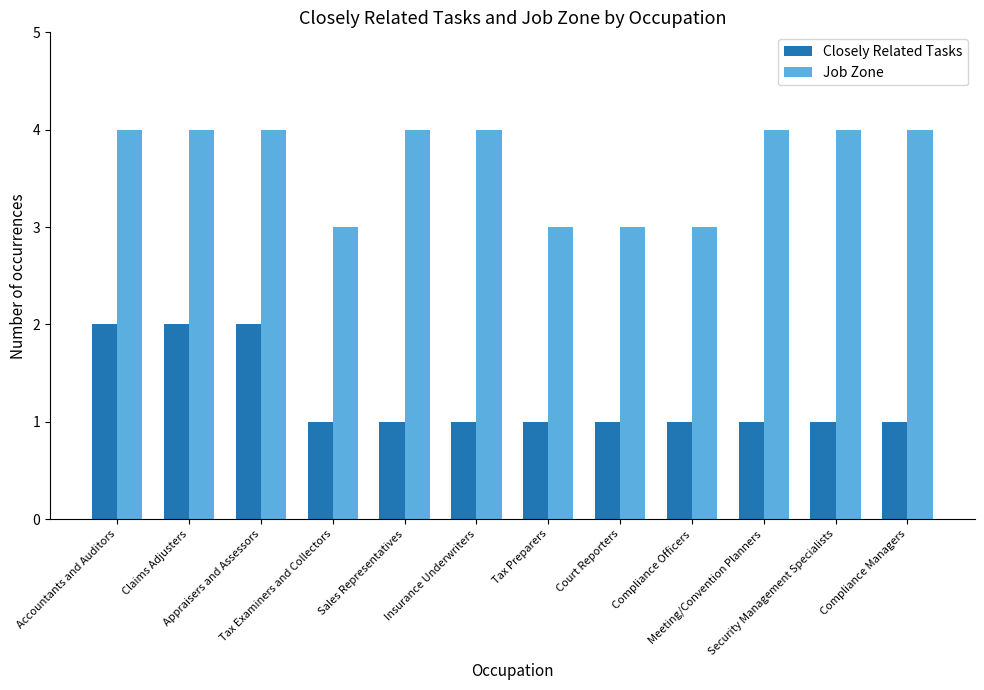

What is the minimum value for Job Zone?

3